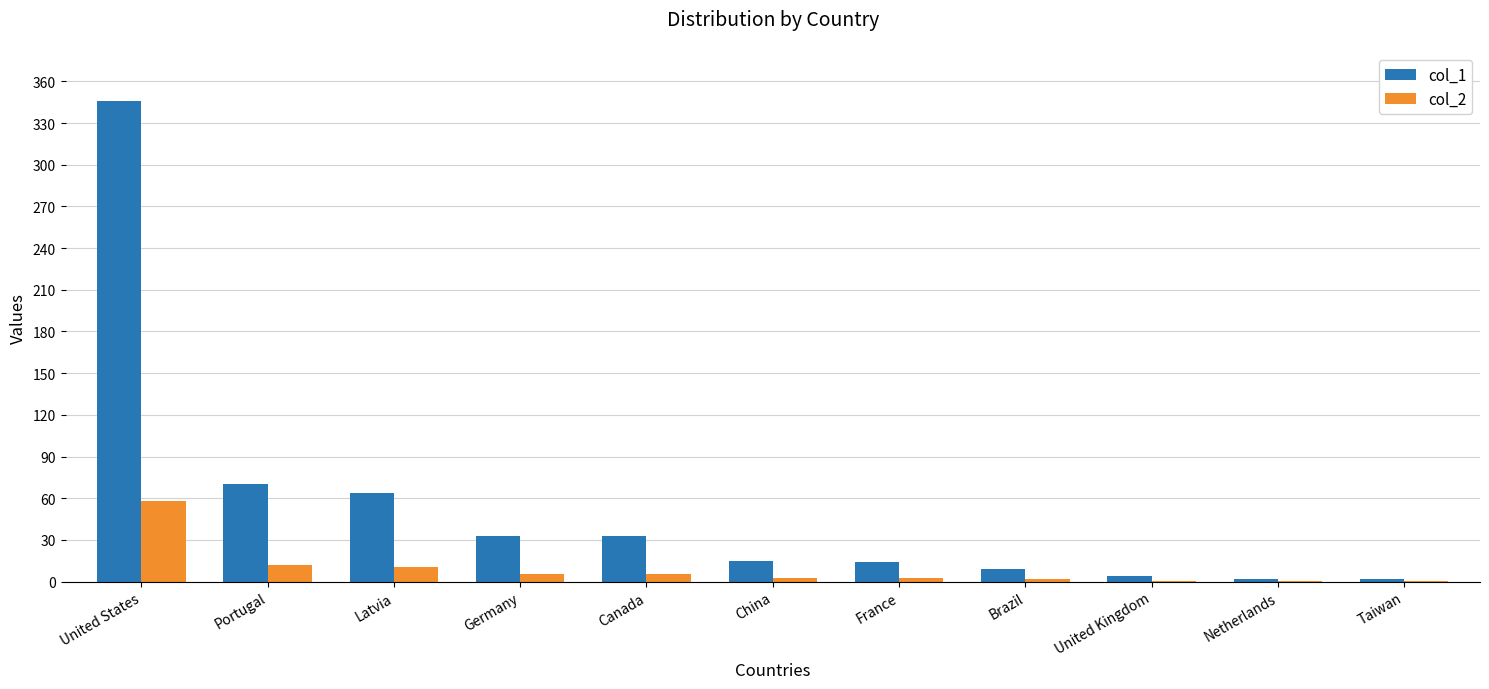

How many data points does each series have?

11